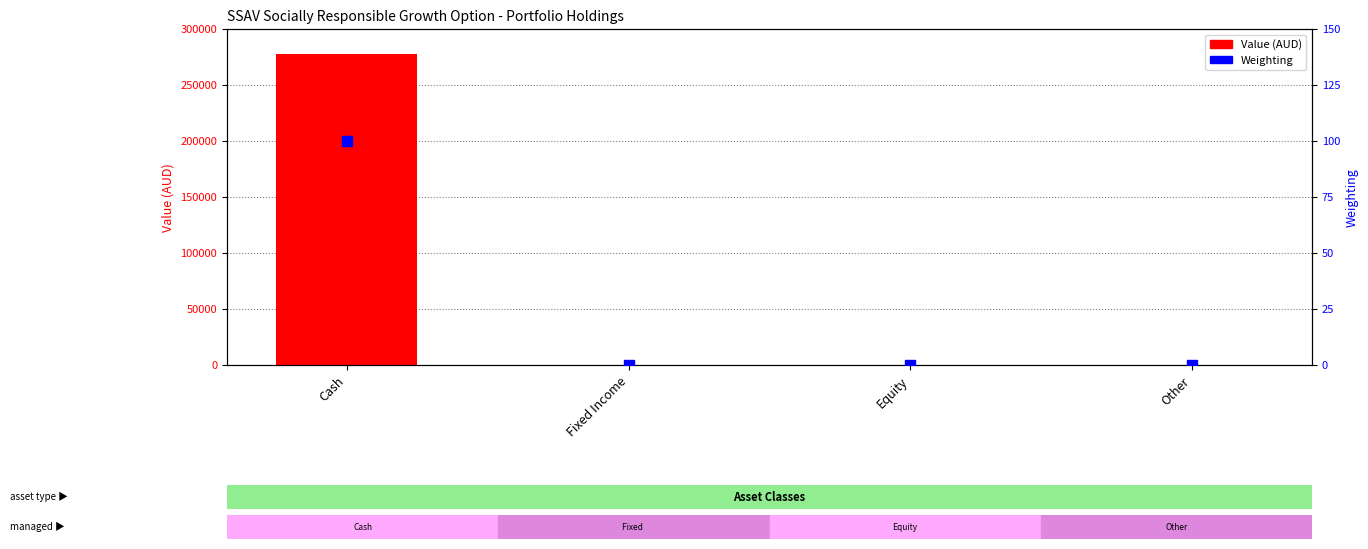

What are all the series names shown in the legend?

Value (AUD), Weighting